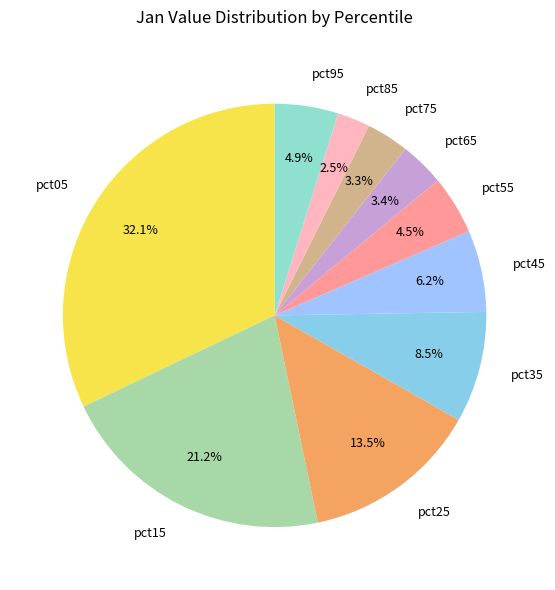

Which has a higher value, pct35 or pct75?

pct35